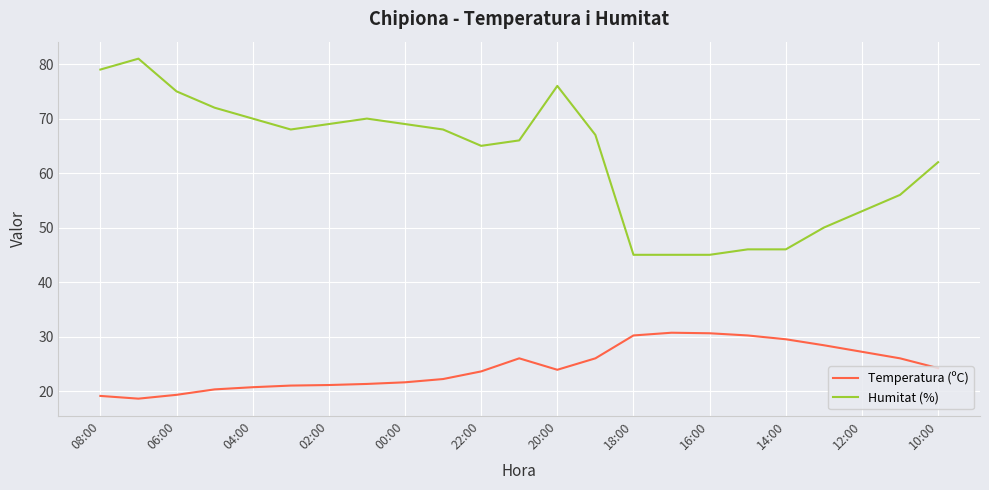

Rank the series by their maximum value, from highest to lowest.

Humitat (%), Temperatura (ºC)